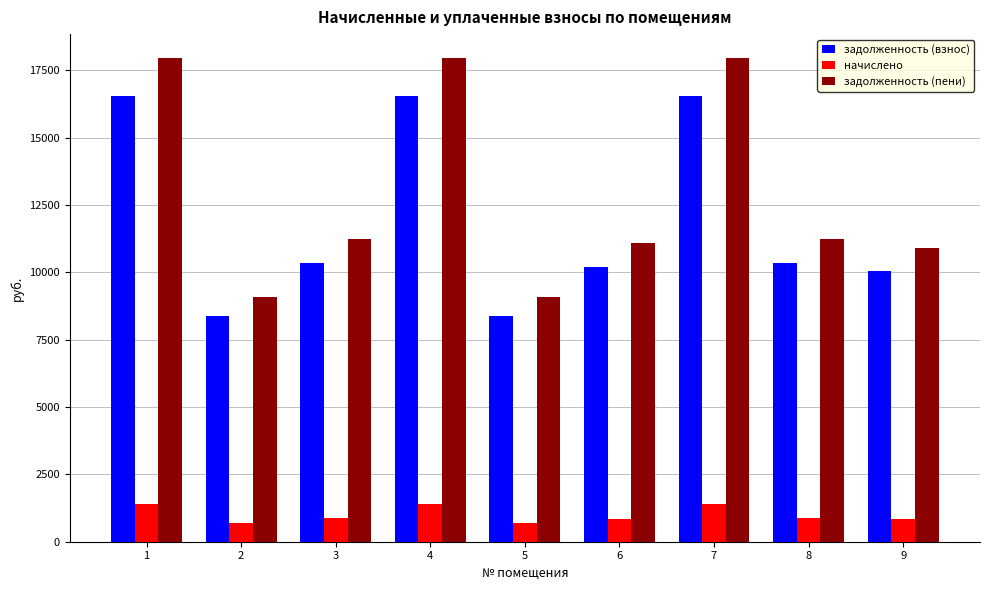

What is the minimum value for задолженность (пени)?

9098.3